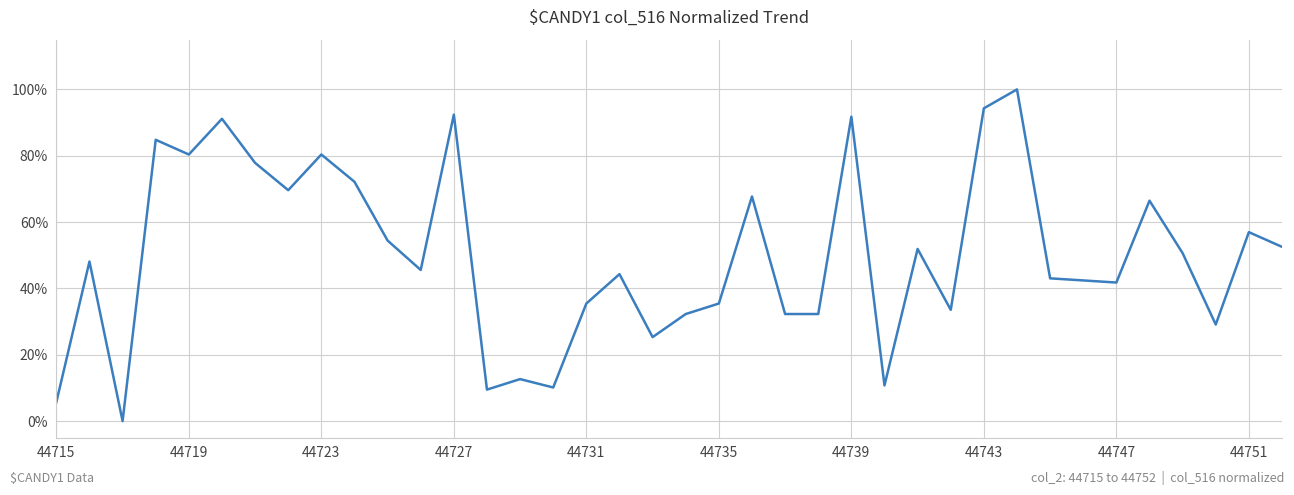

How many values are above zero?

37